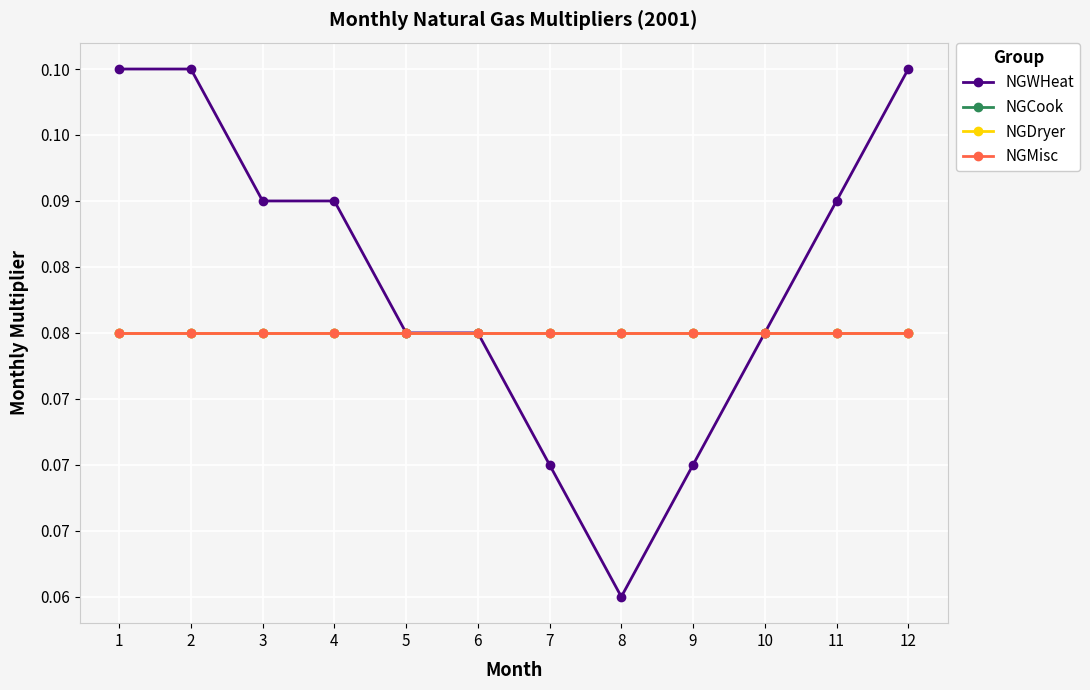

List the series in order of their peak value, lowest first.

NGCook, NGDryer, NGMisc, NGWHeat